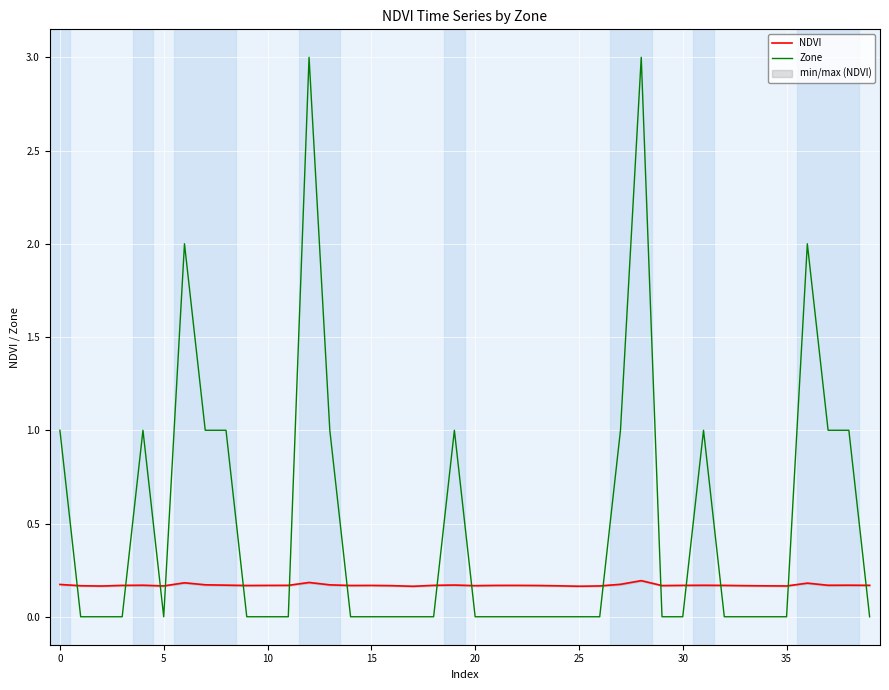

What is the difference between the Zone values at 38 and 33?

1.0